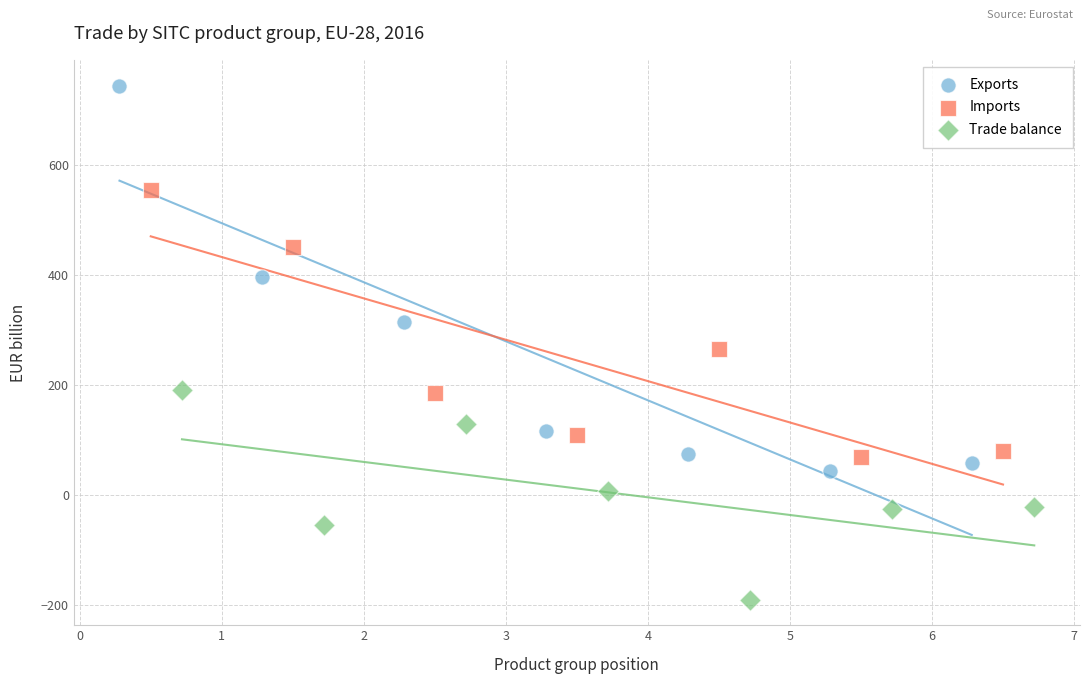

What are all the series names shown in the legend?

Exports, Imports, Trade balance